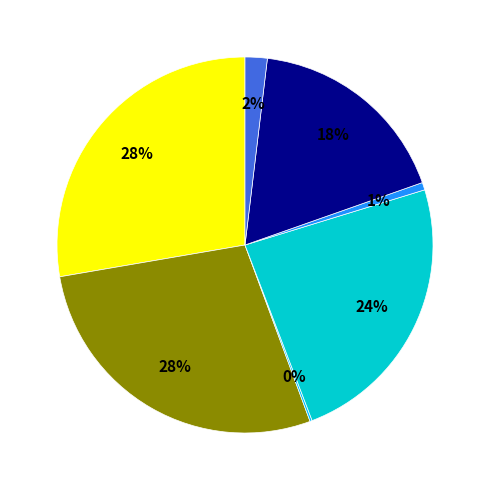

To the nearest percent, what is the average slice percentage?

14%